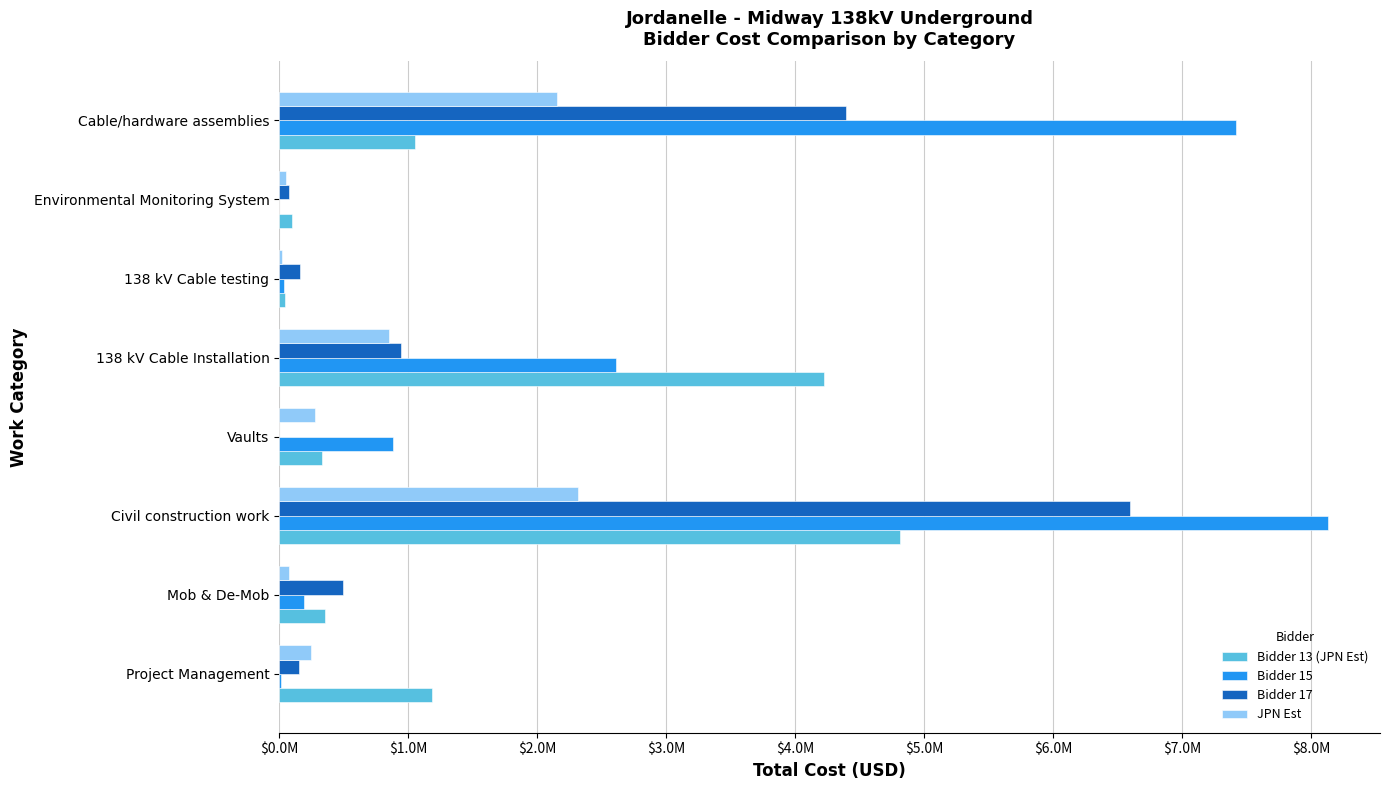

At which category is the sum across all series the highest?

Civil construction work